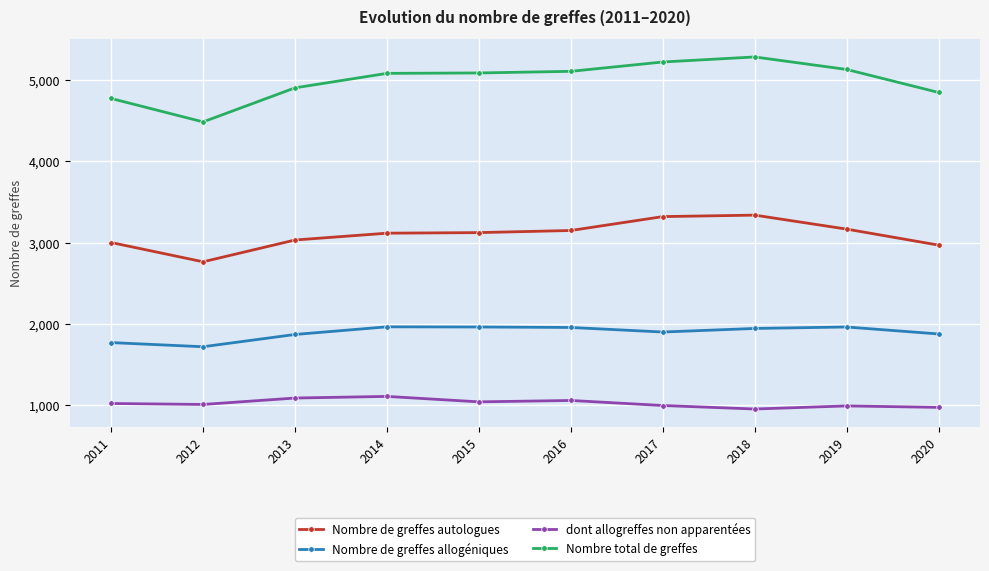

What is the greatest value displayed?

5286